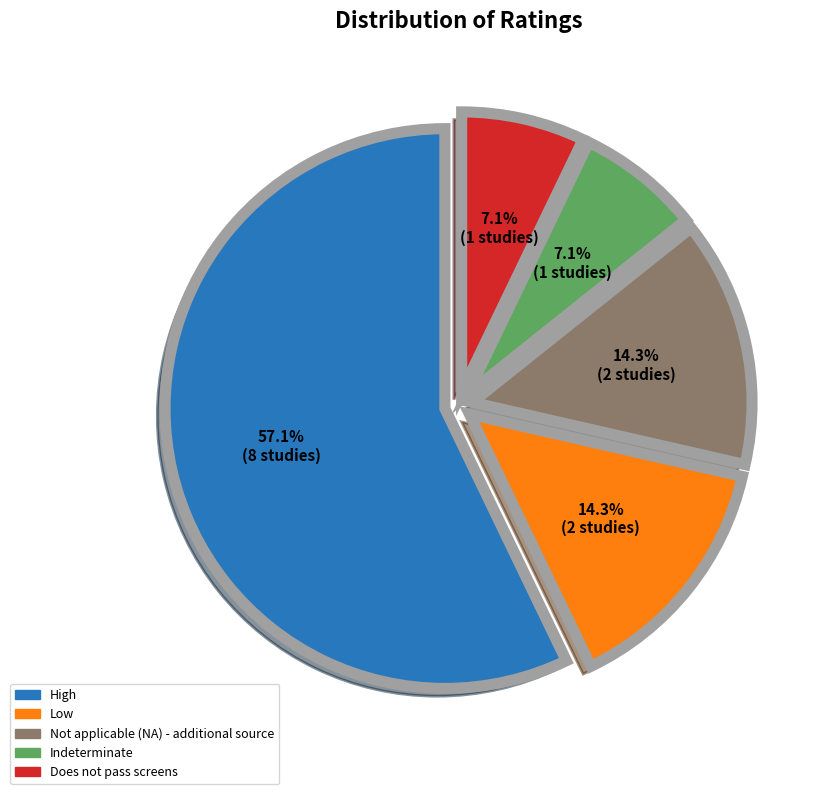

How many segments does this pie chart have?

5